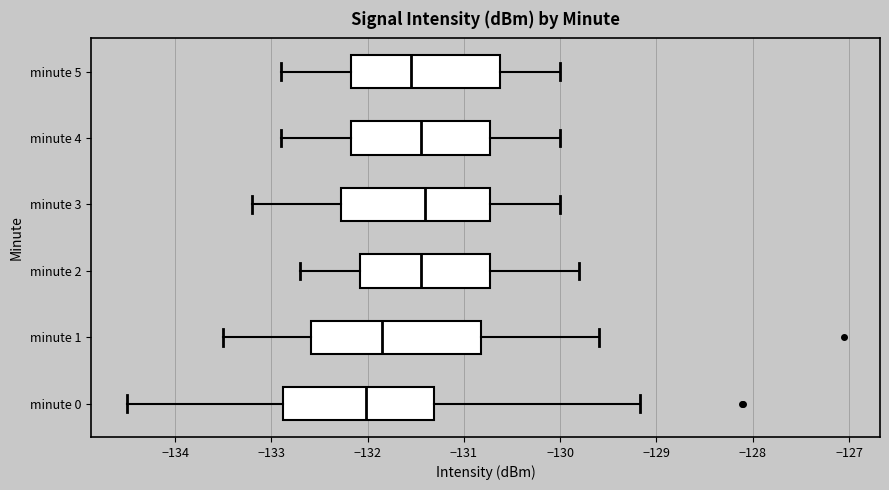

Where does the left whisker of the box for minute 2 end on the x-axis? The values are not printed on the chart, so give them approximately, as read against the axis.

-132.7